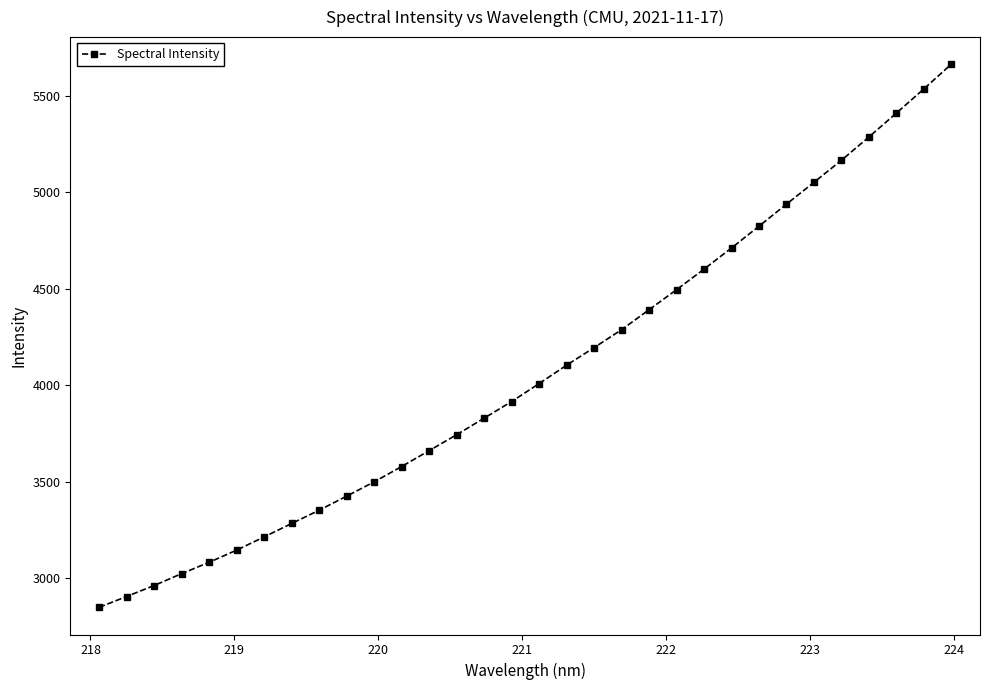

What is the sum of all values?

130122.0